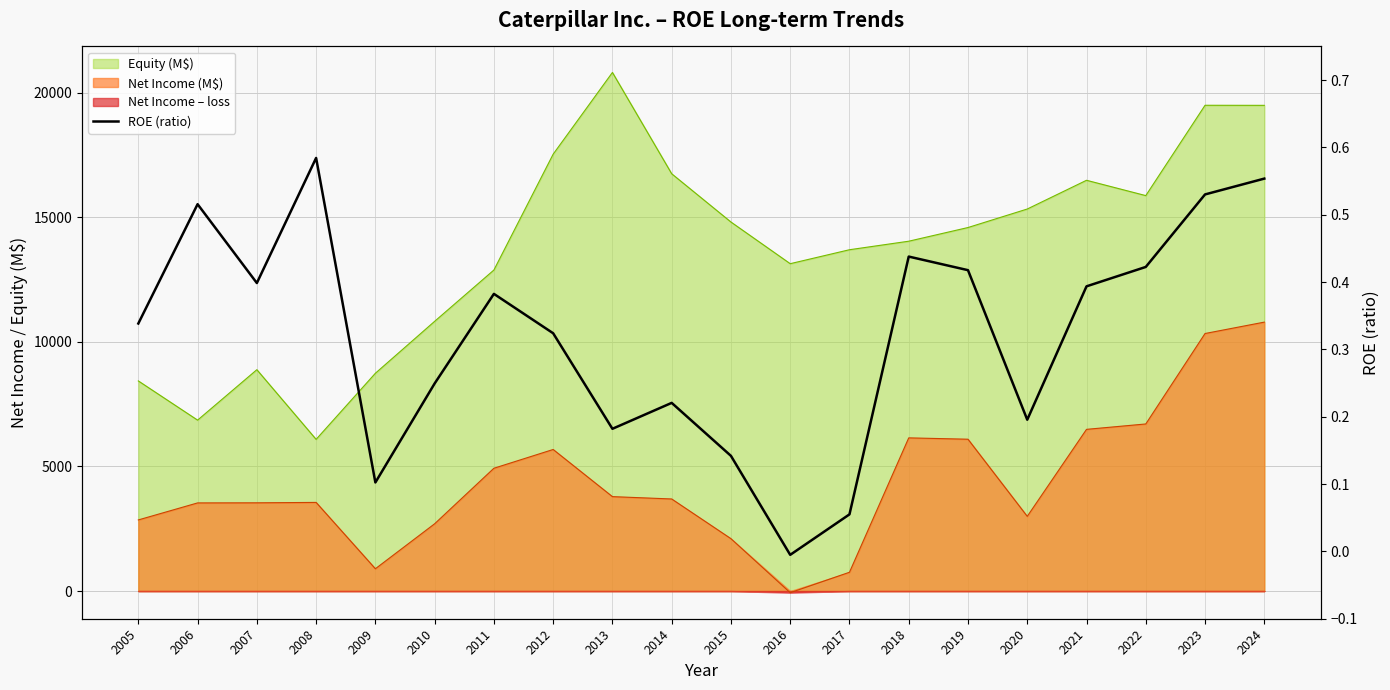

What is the change in value from 2020 to 2022?

+0.2